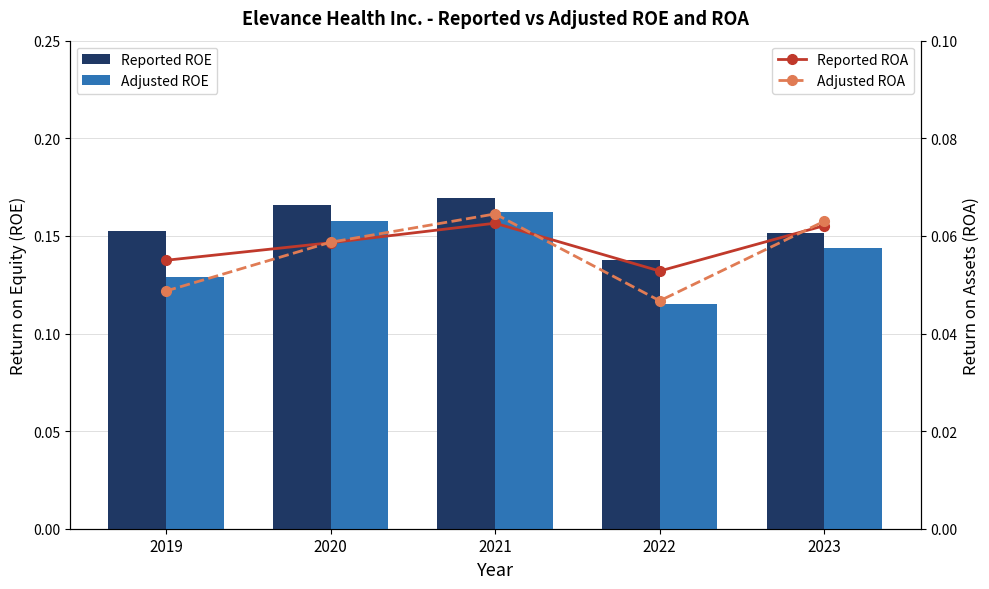

Between 2021 and 2022, which series saw the biggest shift?

Adjusted ROE